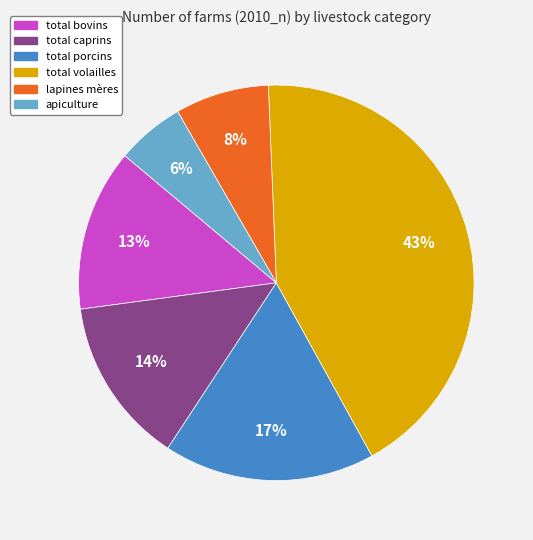

Does total volailles account for over 50% of the chart?

No